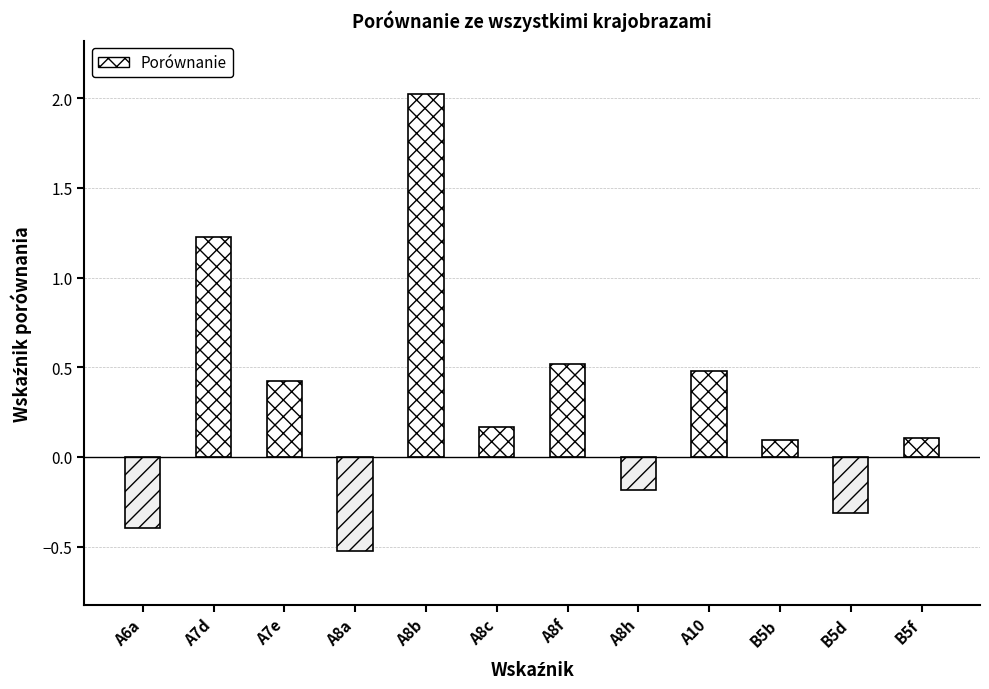

Are the bars grouped side by side (vs. stacked)?

No